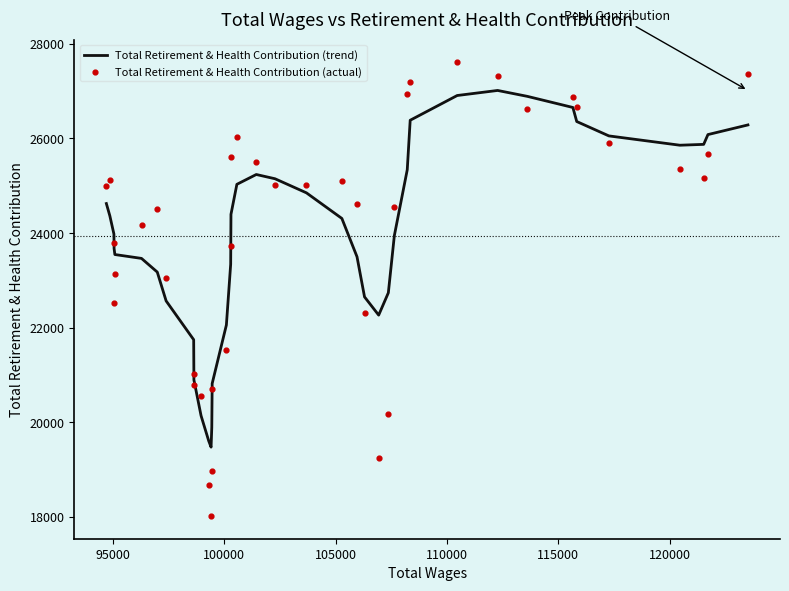

Which series has the largest total across all categories?

Total Retirement & Health Contribution (actual)